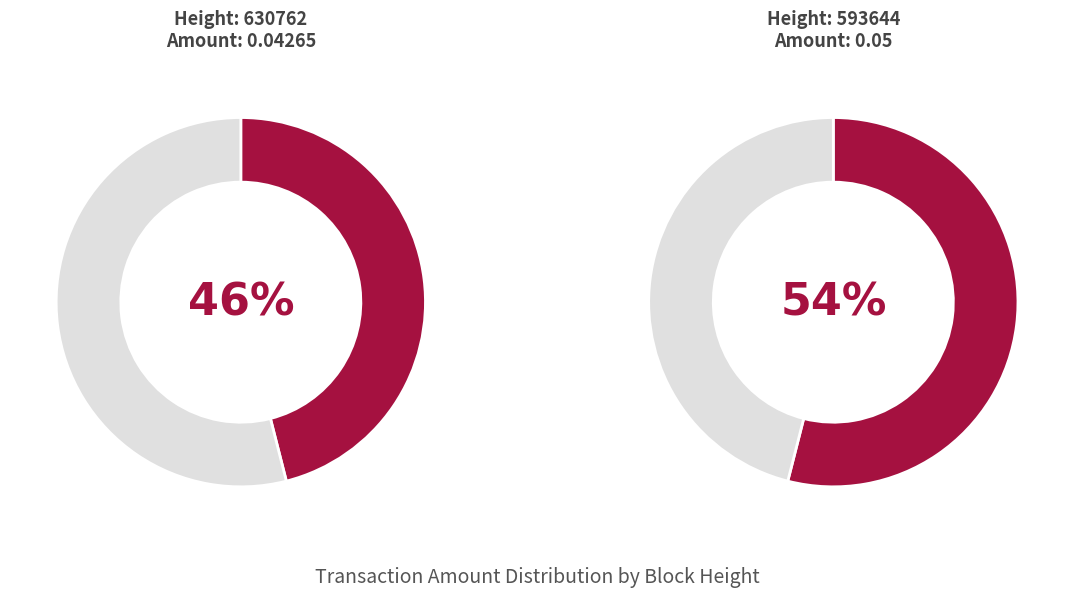

Do 630762 and 593644 together represent more than half of the pie?

Yes